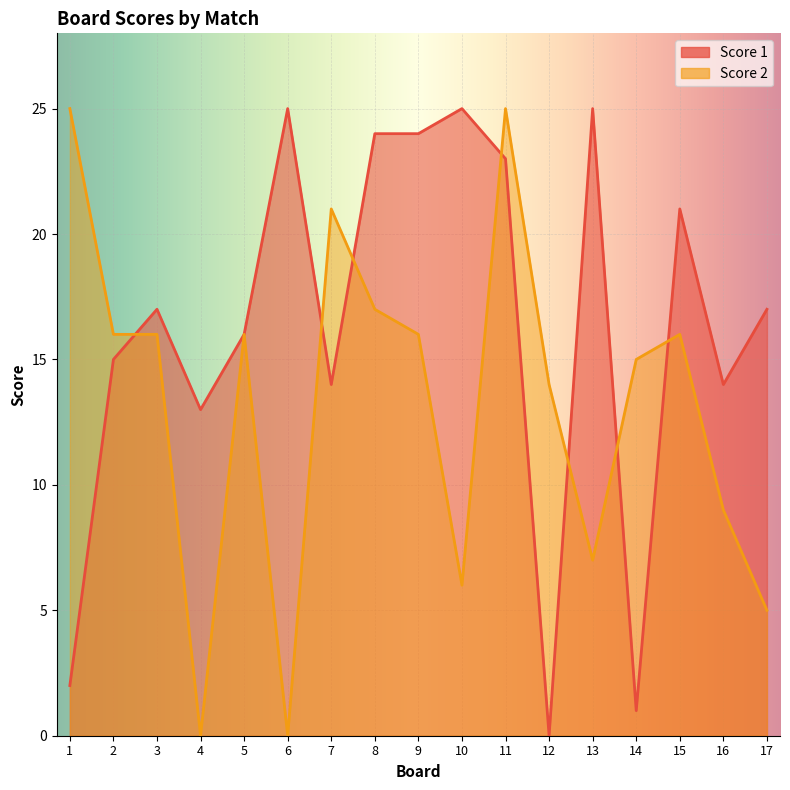

How many categories are shown in the chart?

17